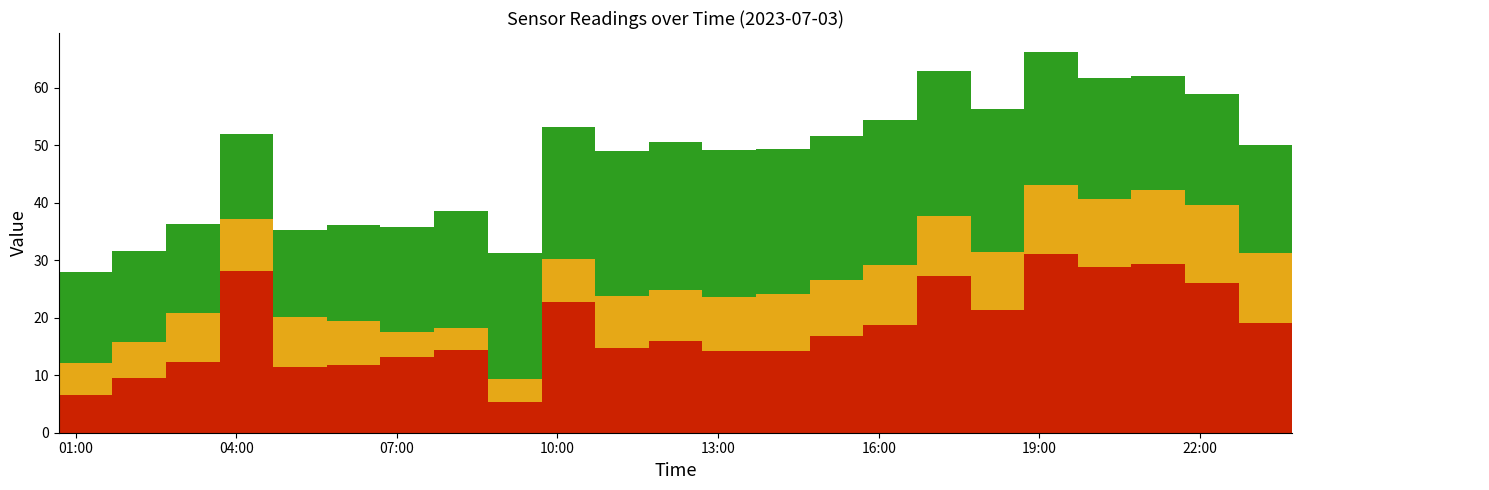

Reading right to left, what are all the values shown in this chart?

SDS_P1: 2023/07/03 23:43:22=27.9	2023/07/03 22:43:19=19.1	2023/07/03 21:43:16=26.1	2023/07/03 20:43:13=29.4	2023/07/03 19:43:07=28.9	2023/07/03 18:43:00=31.1	2023/07/03 17:42:56=21.3	2023/07/03 16:42:42=27.3	2023/07/03 15:42:39=18.7	2023/07/03 14:42:35=16.8	2023/07/03 13:42:33=14.2	2023/07/03 12:42:30=14.2	2023/07/03 11:42:25=15.9	2023/07/03 10:42:18=14.7	2023/07/03 09:42:07=22.7	2023/07/03 08:41:55=5.3	2023/07/03 07:41:40=14.4	2023/07/03 06:41:34=13.1	2023/07/03 05:41:30=11.8	2023/07/03 04:41:22=11.5	2023/07/03 03:41:17=28.2	2023/07/03 02:41:14=12.3	2023/07/03 01:41:10=9.6	2023/07/03 00:41:04=6.5
SDS_P2: 2023/07/03 23:43:22=11.8	2023/07/03 22:43:19=12.1	2023/07/03 21:43:16=13.6	2023/07/03 20:43:13=12.9	2023/07/03 19:43:07=11.7	2023/07/03 18:43:00=12.0	2023/07/03 17:42:56=10.1	2023/07/03 16:42:42=10.4	2023/07/03 15:42:39=10.5	2023/07/03 14:42:35=9.7	2023/07/03 13:42:33=9.9	2023/07/03 12:42:30=9.4	2023/07/03 11:42:25=8.9	2023/07/03 10:42:18=9.1	2023/07/03 09:42:07=7.5	2023/07/03 08:41:55=4.1	2023/07/03 07:41:40=3.9	2023/07/03 06:41:34=4.4	2023/07/03 05:41:30=7.7	2023/07/03 04:41:22=8.6	2023/07/03 03:41:17=8.9	2023/07/03 02:41:14=8.6	2023/07/03 01:41:10=6.2	2023/07/03 00:41:04=5.7
BME280_temperature: 2023/07/03 23:43:22=18.6	2023/07/03 22:43:19=18.8	2023/07/03 21:43:16=19.3	2023/07/03 20:43:13=19.8	2023/07/03 19:43:07=21.1	2023/07/03 18:43:00=23.1	2023/07/03 17:42:56=24.9	2023/07/03 16:42:42=25.2	2023/07/03 15:42:39=25.2	2023/07/03 14:42:35=25.2	2023/07/03 13:42:33=25.3	2023/07/03 12:42:30=25.5	2023/07/03 11:42:25=25.8	2023/07/03 10:42:18=25.2	2023/07/03 09:42:07=23.0	2023/07/03 08:41:55=21.8	2023/07/03 07:41:40=20.2	2023/07/03 06:41:34=18.3	2023/07/03 05:41:30=16.6	2023/07/03 04:41:22=15.2	2023/07/03 03:41:17=14.9	2023/07/03 02:41:14=15.5	2023/07/03 01:41:10=15.8	2023/07/03 00:41:04=15.8